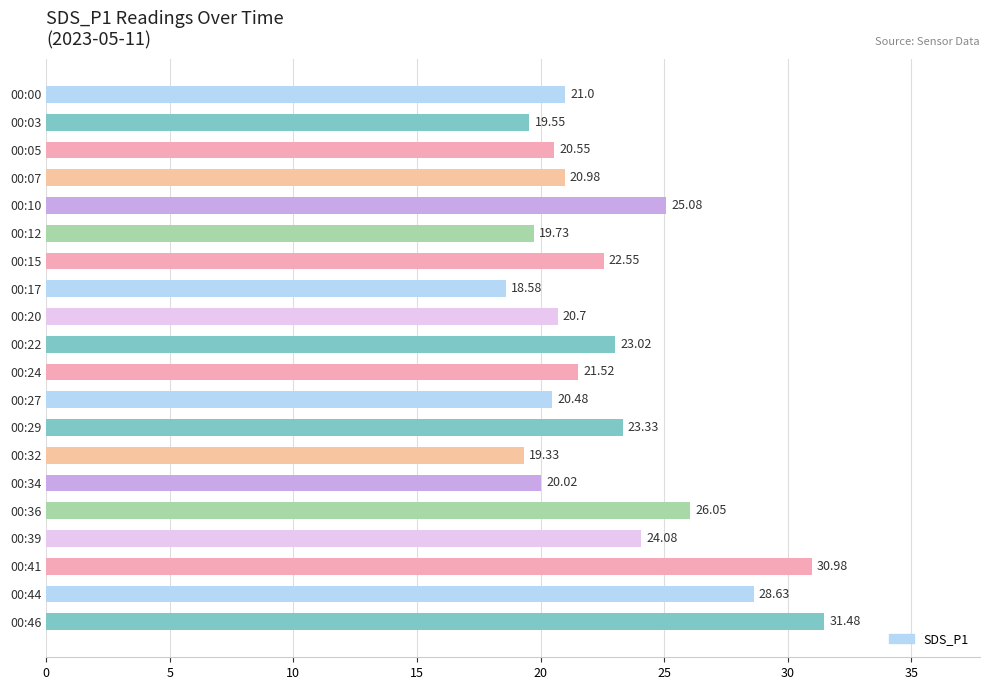

Rank the categories by value from lowest to highest.

00:17, 00:32, 00:03, 00:12, 00:34, 00:27, 00:05, 00:20, 00:07, 00:00, 00:24, 00:15, 00:22, 00:29, 00:39, 00:10, 00:36, 00:44, 00:41, 00:46